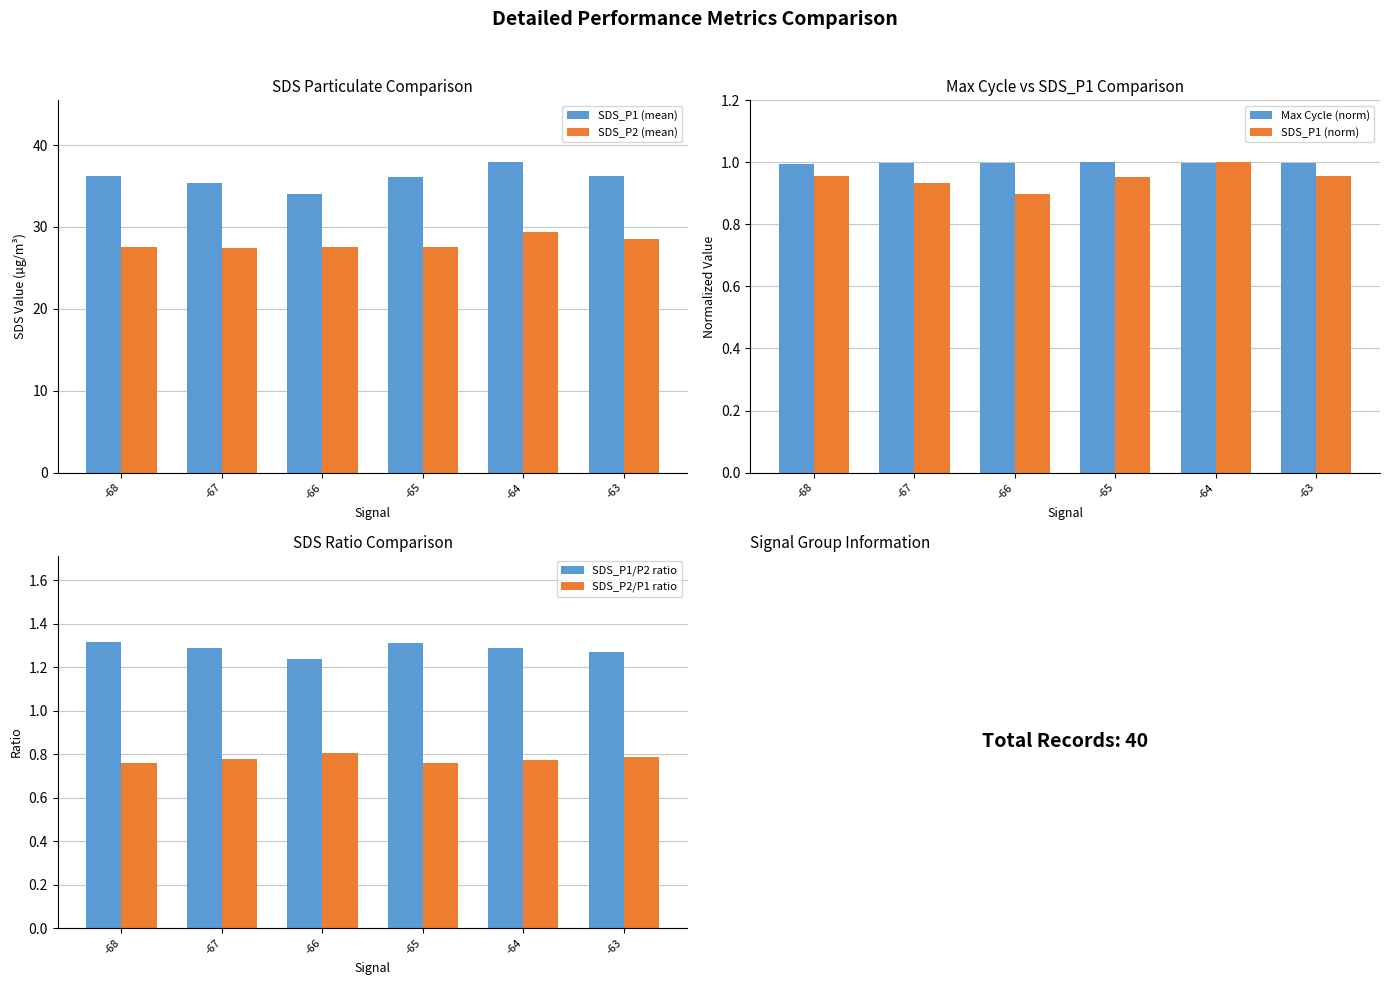

Reading left to right, what are all the values shown in this chart?

SDS_P1 (mean): 36.3	35.4	34.1	36.1	37.9	36.3
SDS_P2 (mean): 27.5	27.5	27.5	27.5	29.4	28.5
Max Cycle (norm): 1.0	1.0	1.0	1.0	1.0	1.0
SDS_P1 (norm): 1.0	0.9	0.9	1.0	1.0	1.0
SDS_P1/P2 ratio: 1.3	1.3	1.2	1.3	1.3	1.3
SDS_P2/P1 ratio: 0.8	0.8	0.8	0.8	0.8	0.8